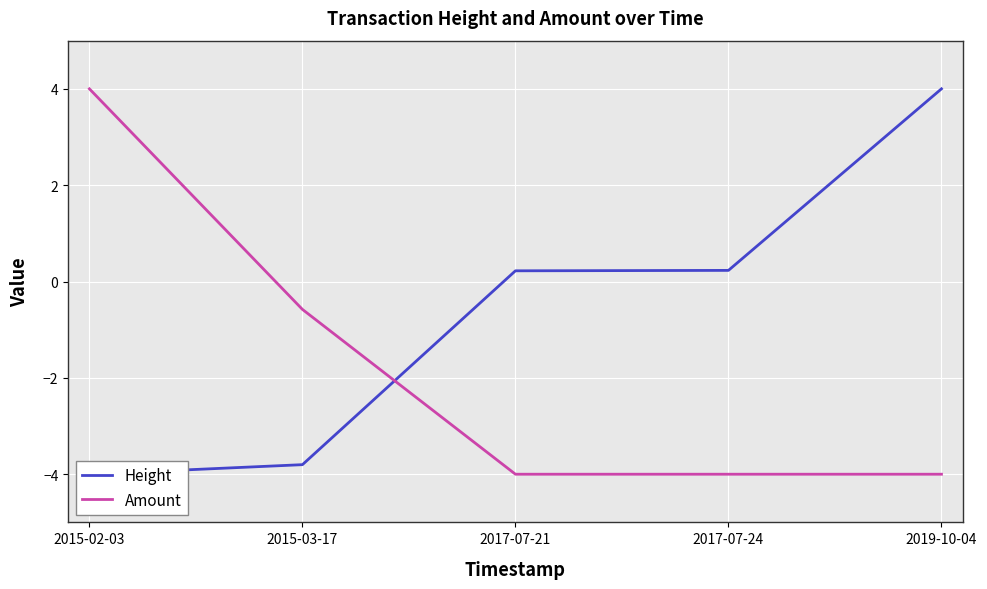

Between which two adjacent categories do Amount and Height first intersect?

2015-03-17 and 2017-07-21